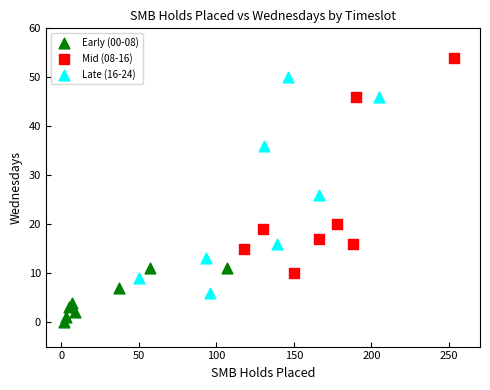

Which series reaches the minimum Y coordinate?

Early (00-08)